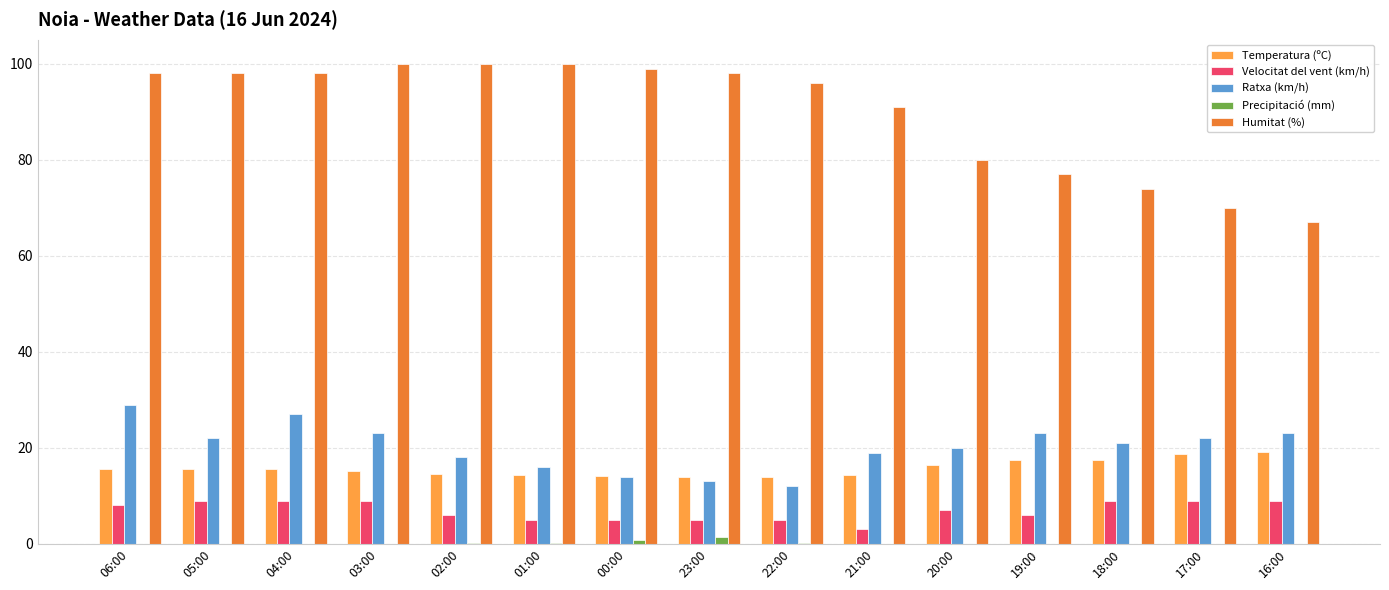

What is the difference between the Ratxa (km/h) values at 06:00 and 05:00?

7.0